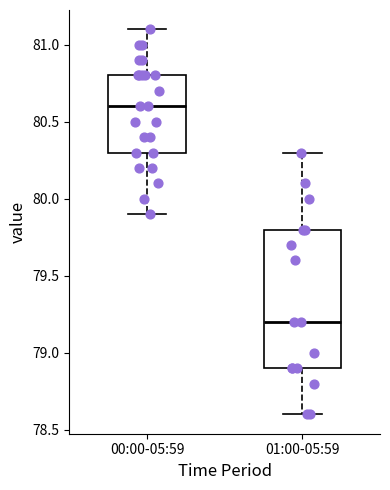

Reading left to right, transcribe this box plot: for each box, give where its median line is, the range the box spans, and where its two whiskers end, as read against the y-axis. The values are not printed on the chart, so give them approximately, as read against the axis.

00:00-05:59: median 80.6, box 80.3 to 80.8, whiskers 79.9 to 81.1
01:00-05:59: median 79.2, box 78.9 to 79.8, whiskers 78.6 to 80.3